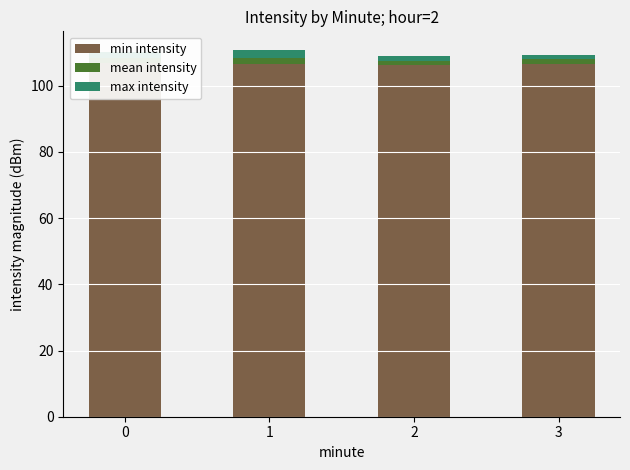

How many max intensity values are between 1 and 2?

3